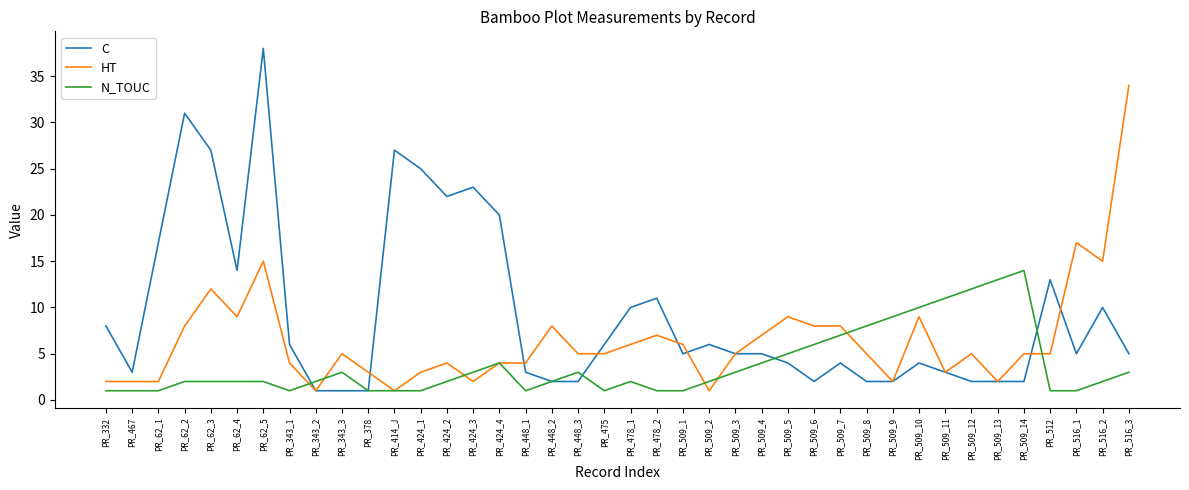

How many distinct data groups are displayed?

3